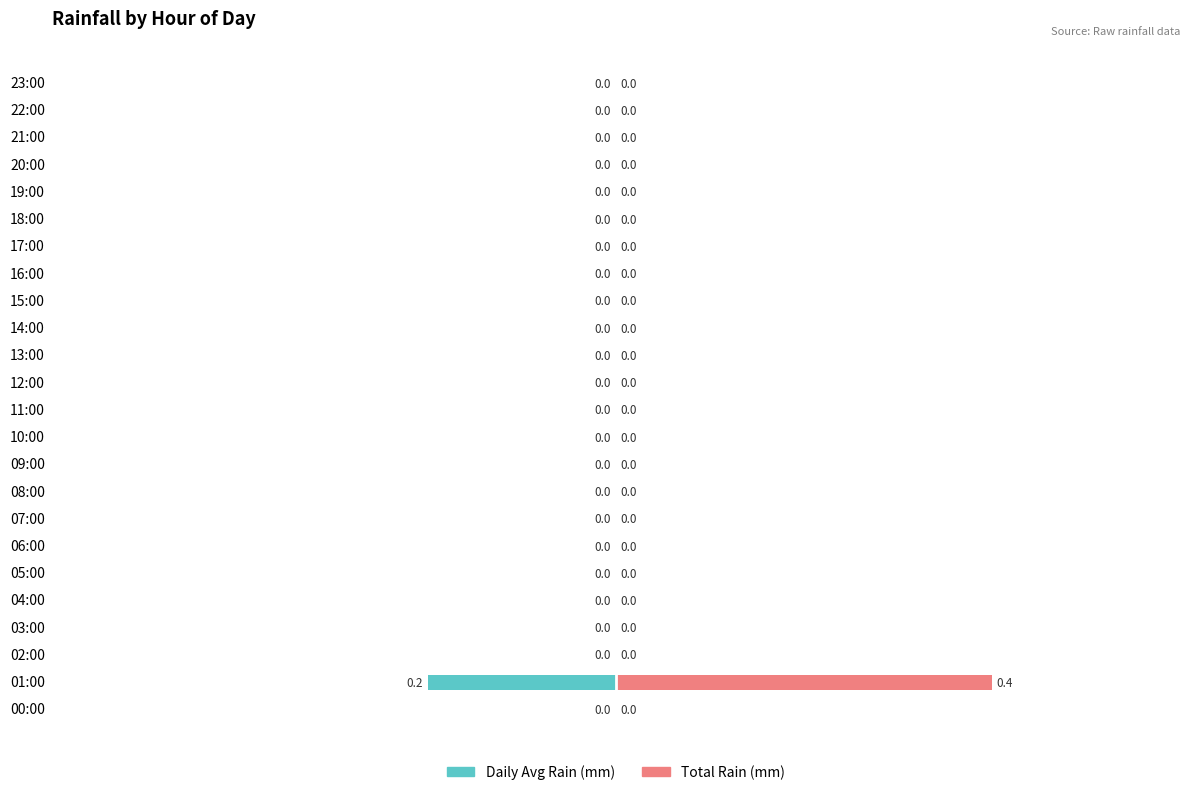

At how many categories does at least one series exceed 0?

1